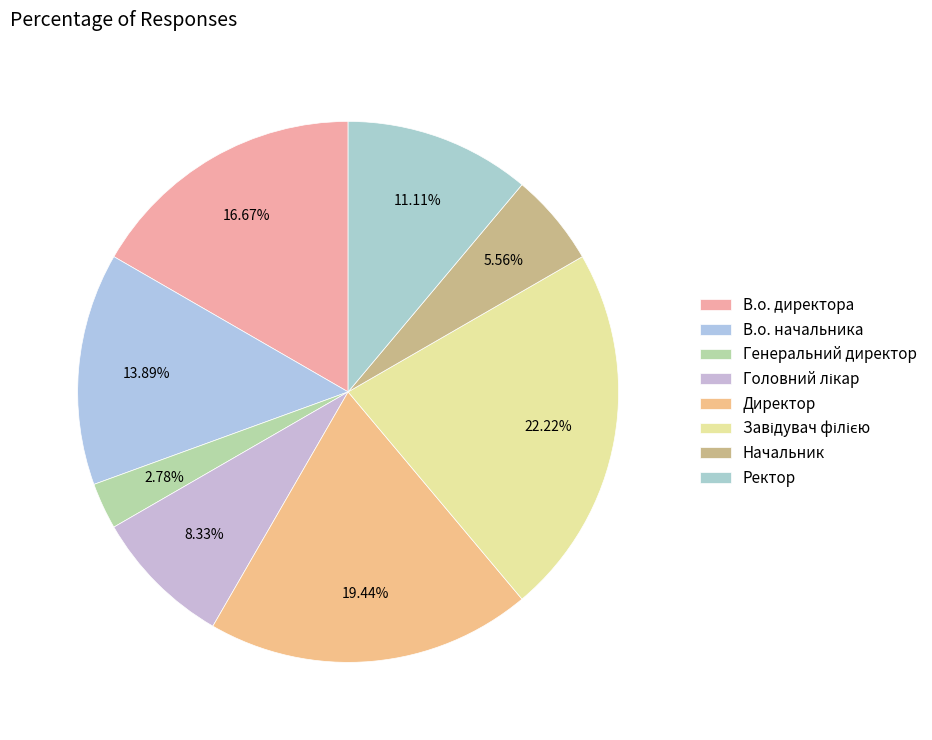

What percentage do Завідувач філією and Ректор together represent?

33.3%